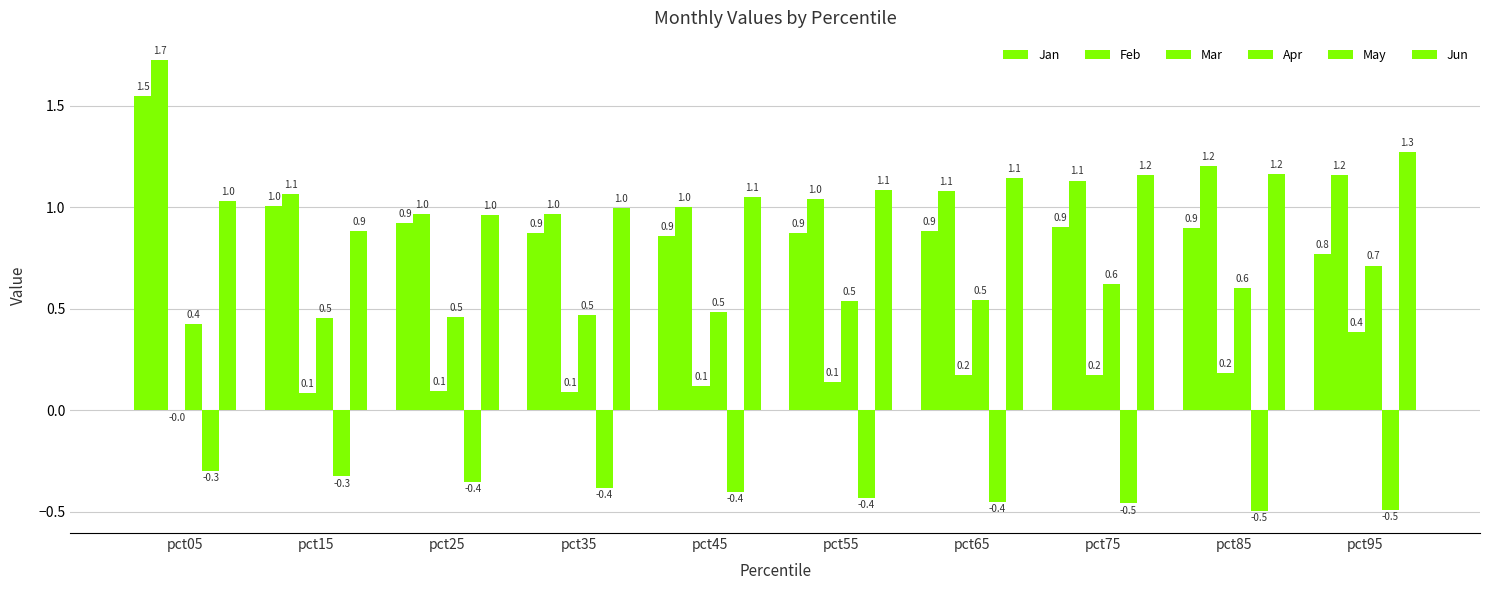

What is the difference between the maximum and second lowest values in the Feb series?

0.8